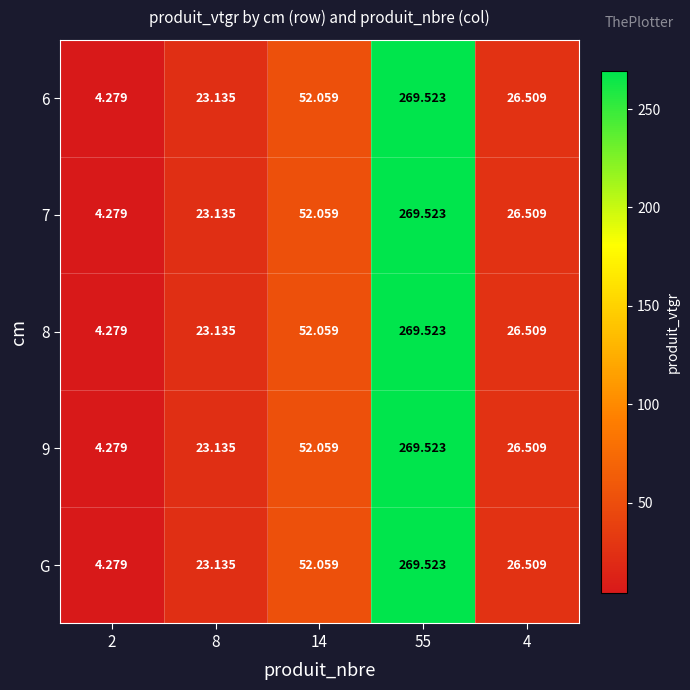

Is the value of 9 at 2 greater than the value of G at 14?

No